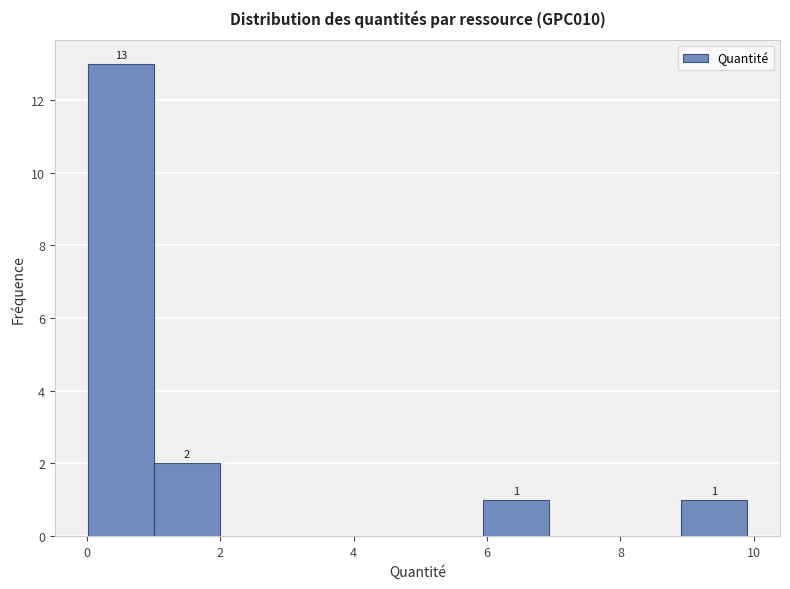

Over which range of the x-axis is the bar tallest?

0 to 1